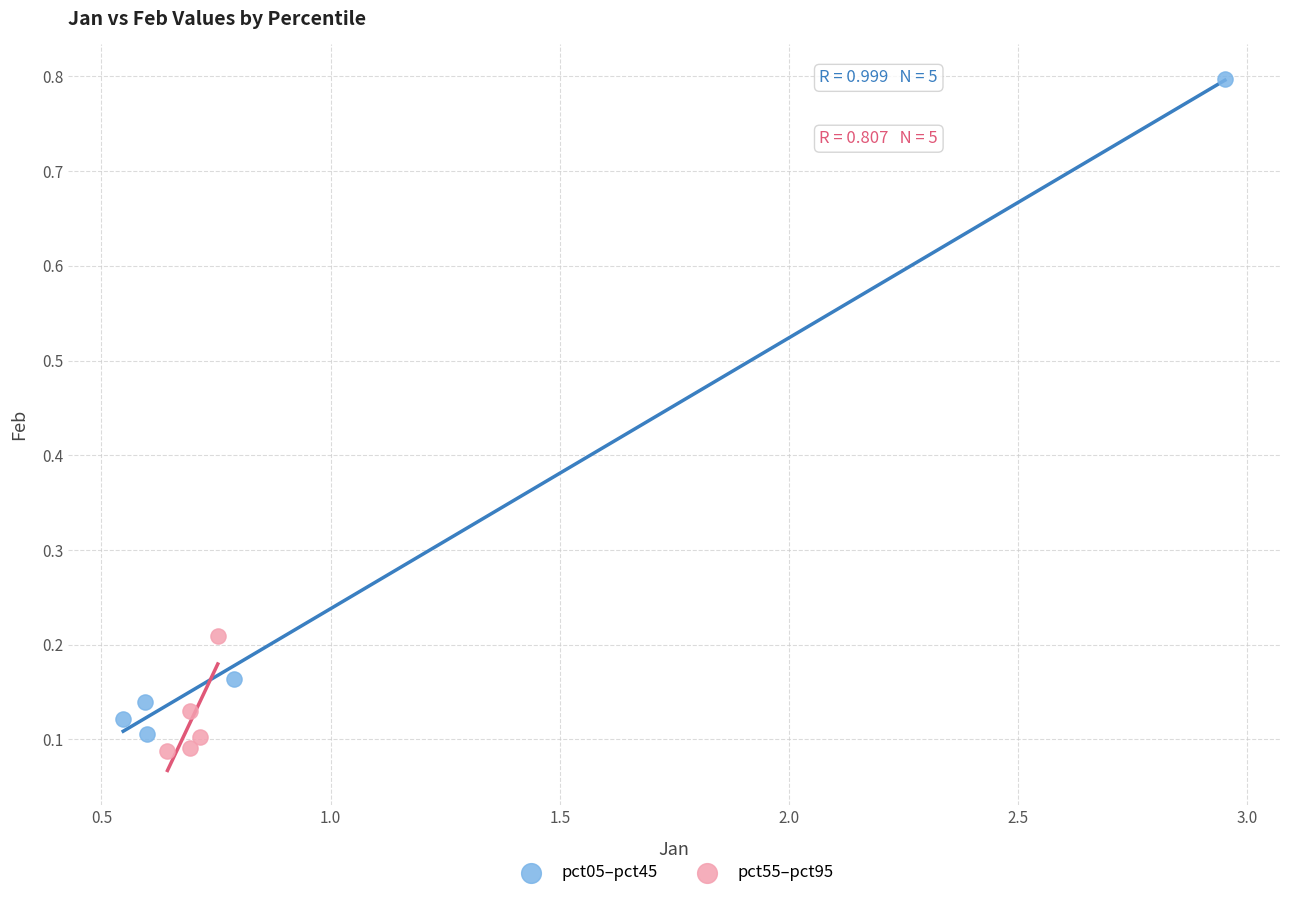

Which series has the widest spread of Y values?

pct05–pct45